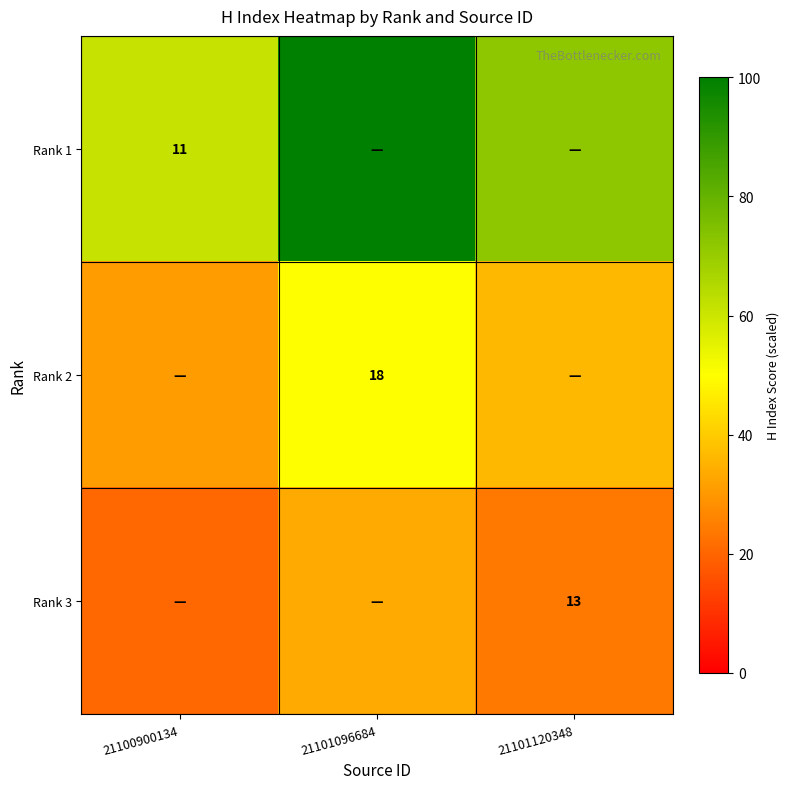

At which category is the sum across all series the highest?

21101096684